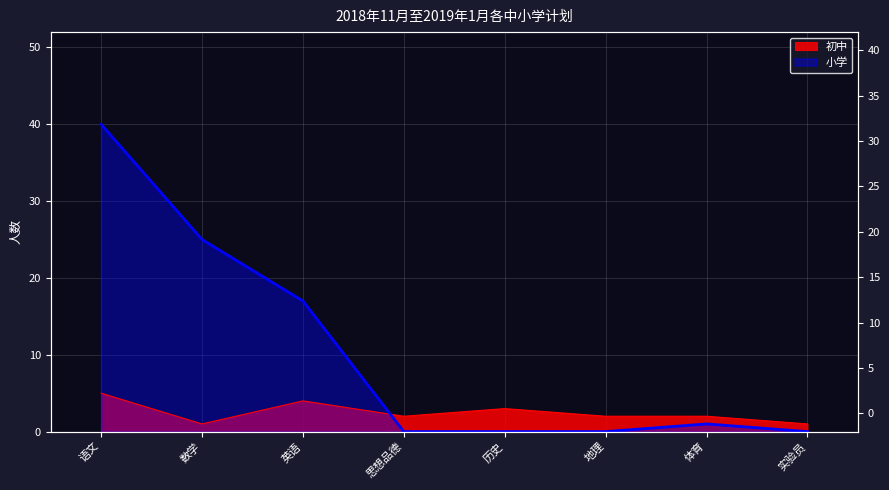

What is the maximum value shown in the chart?

40